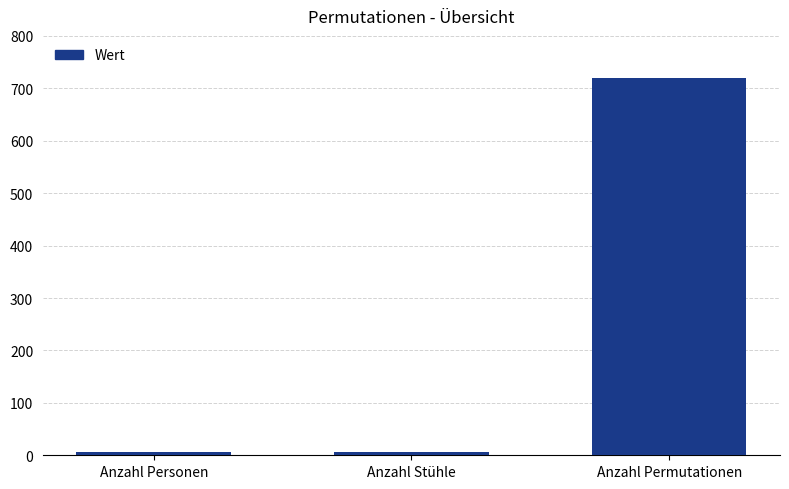

What is the average value?

244